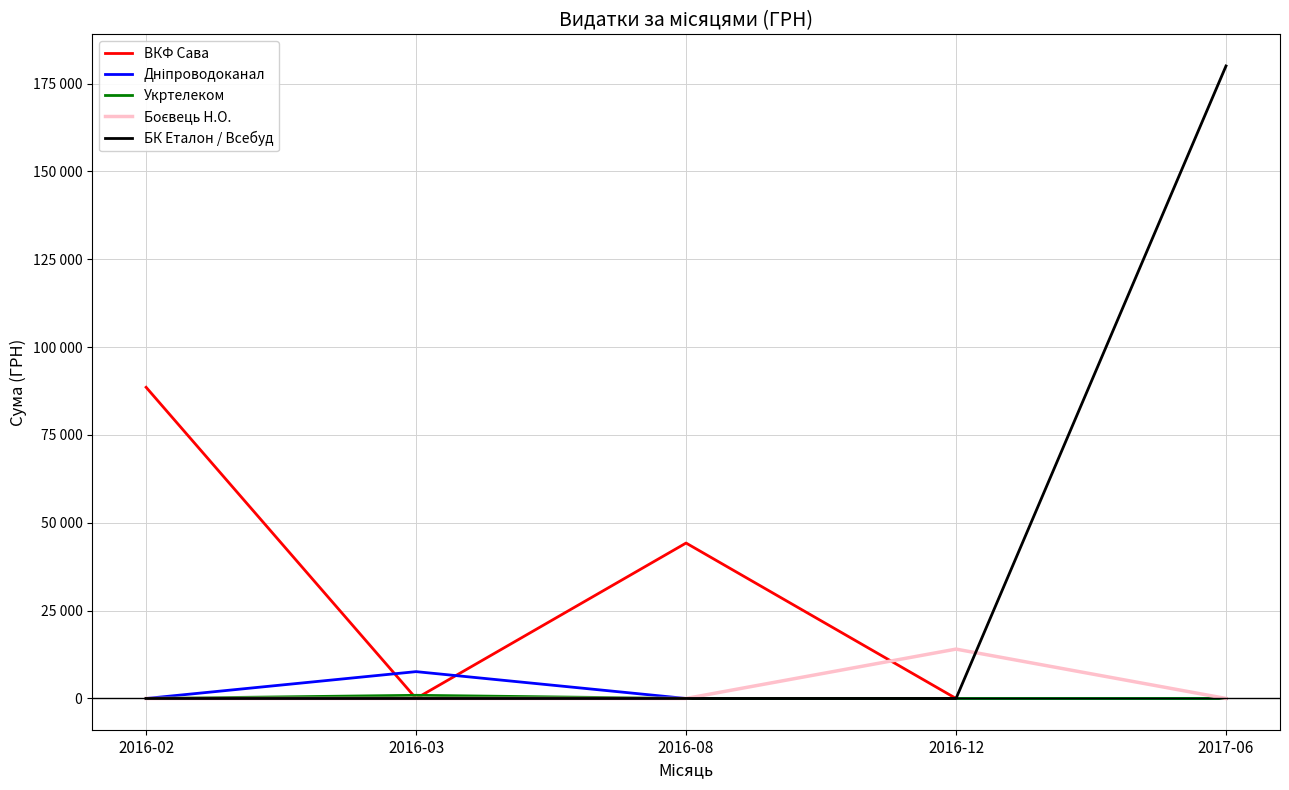

What is the greatest value displayed?

180000.0